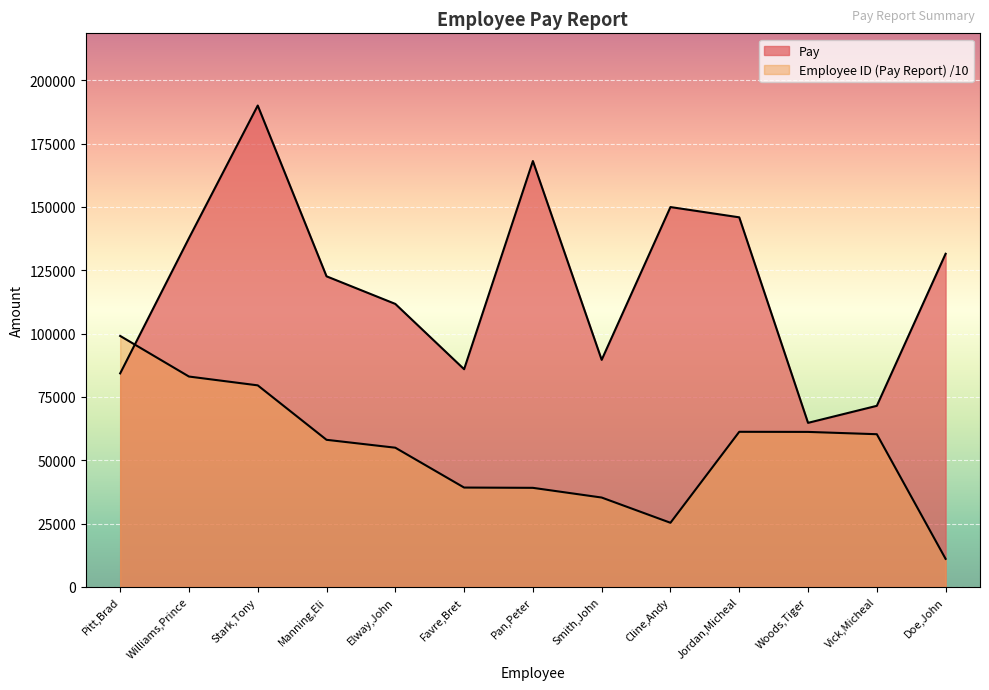

Is the value of Employee ID (Pay Report) at Smith,John greater than the value of Pay at Pan,Peter?

No